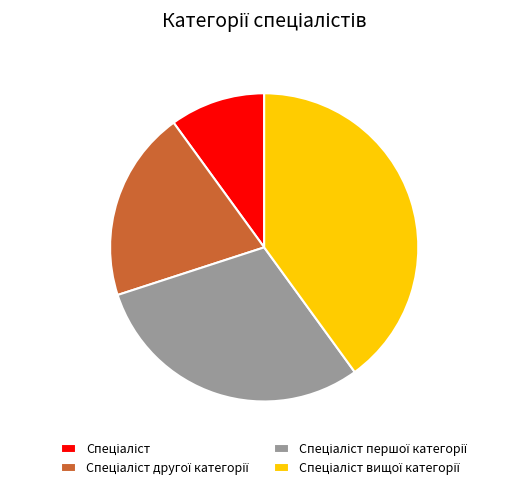

Does any single category account for the majority?

No